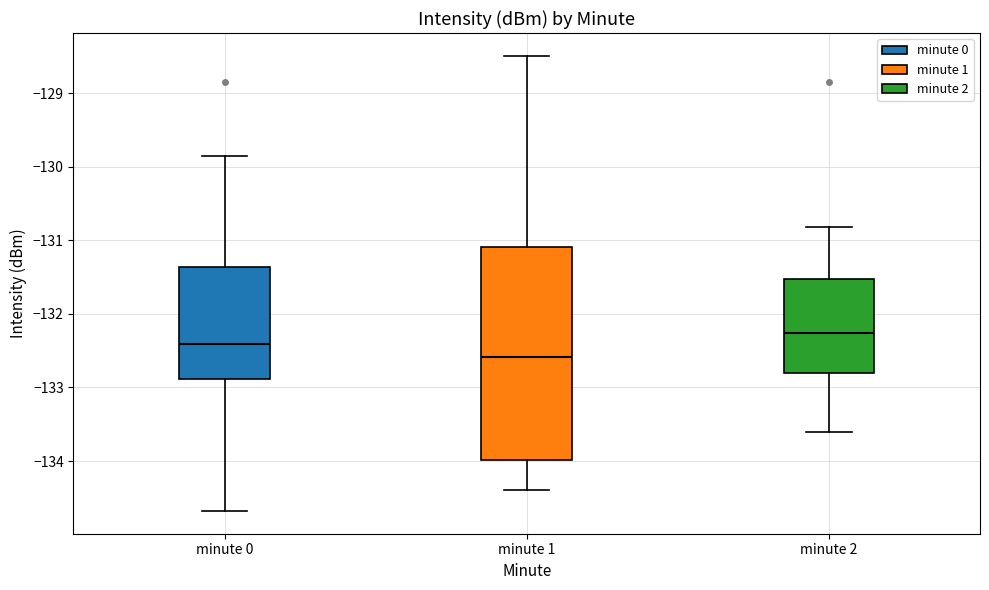

Where is the lower edge of the box for minute 1 on the y-axis? The values are not printed on the chart, so give them approximately, as read against the axis.

-134.0